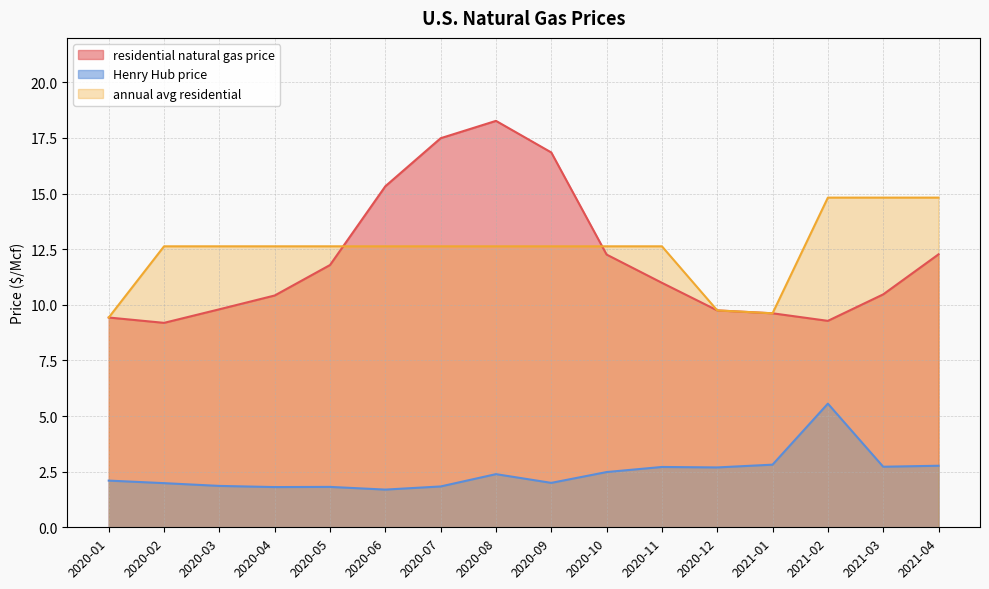

What is the sum of all Henry Hub price values?

39.2